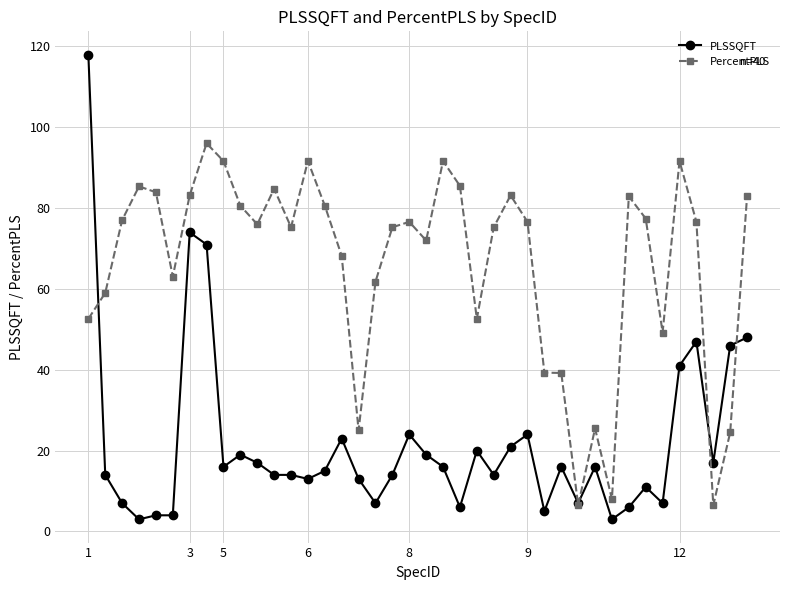

What is the value of the PLSSQFT point at the 16th from the left?

23.0